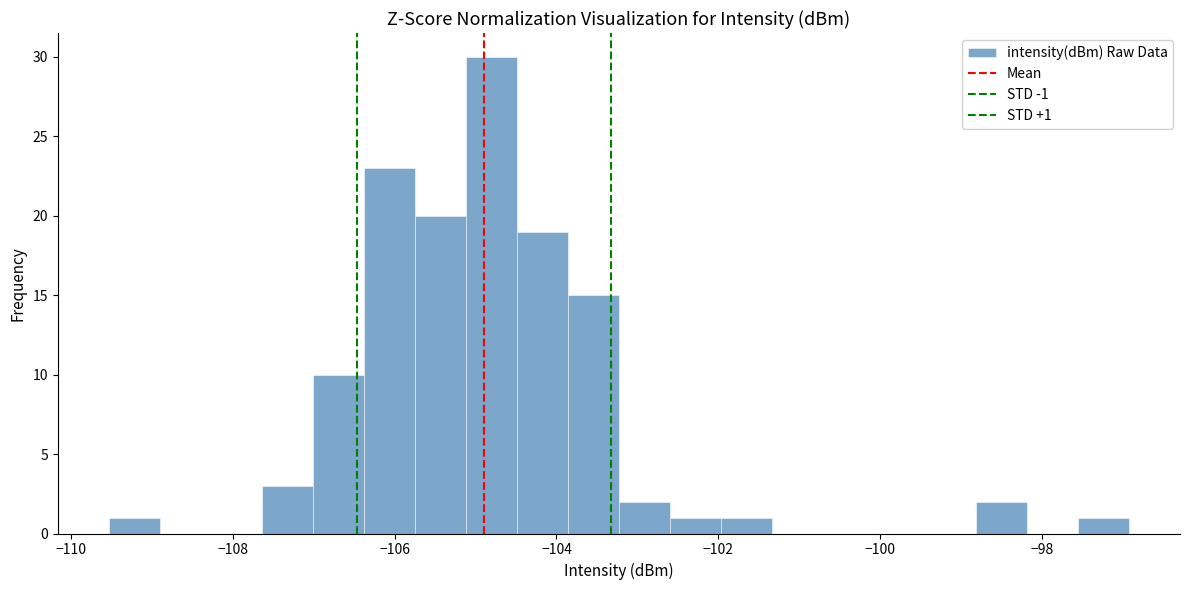

Around what value on the x-axis is the tallest bar? Give the approximate position of its centre, as read against the axis.

-104.8